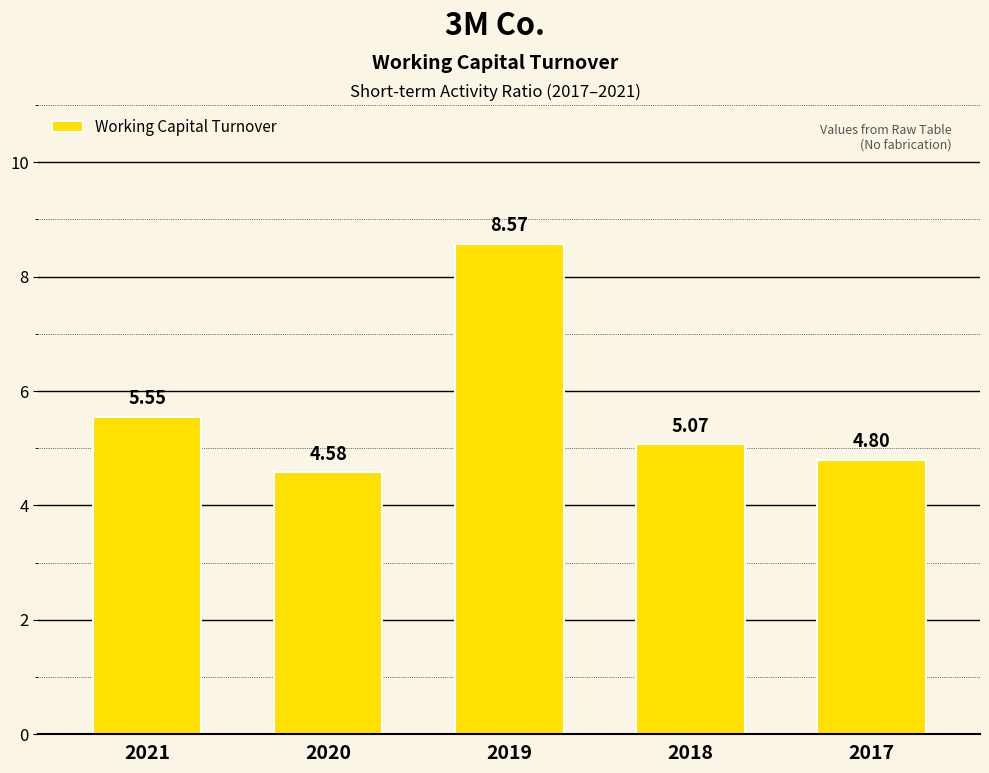

Between 2021 and 2019, which is larger?

2019